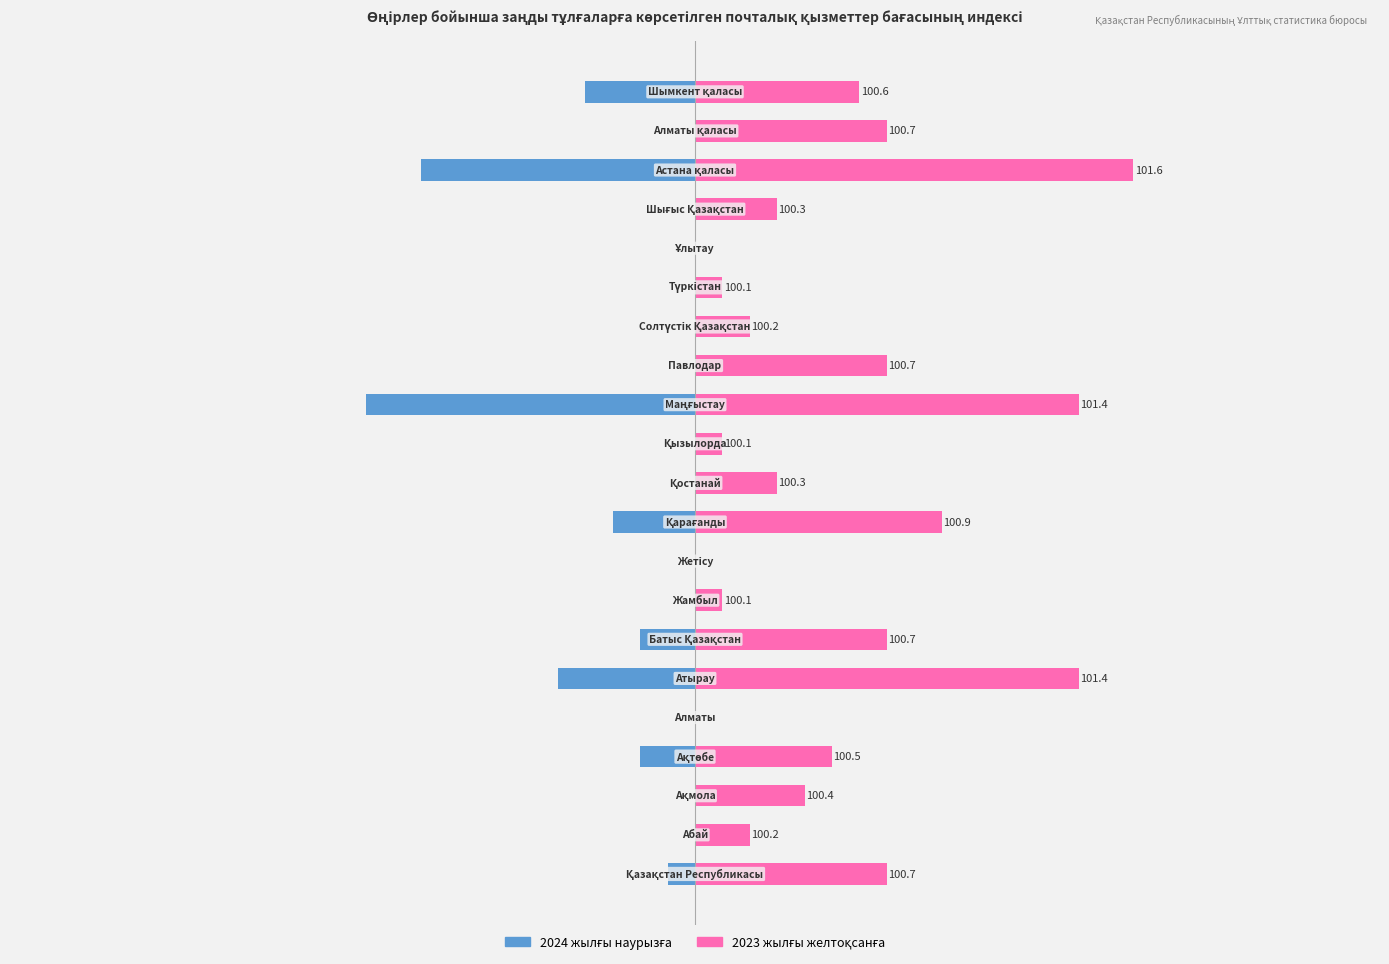

What is the difference between the maximum and minimum values in the 2024 жылғы наурызға series?

1.2